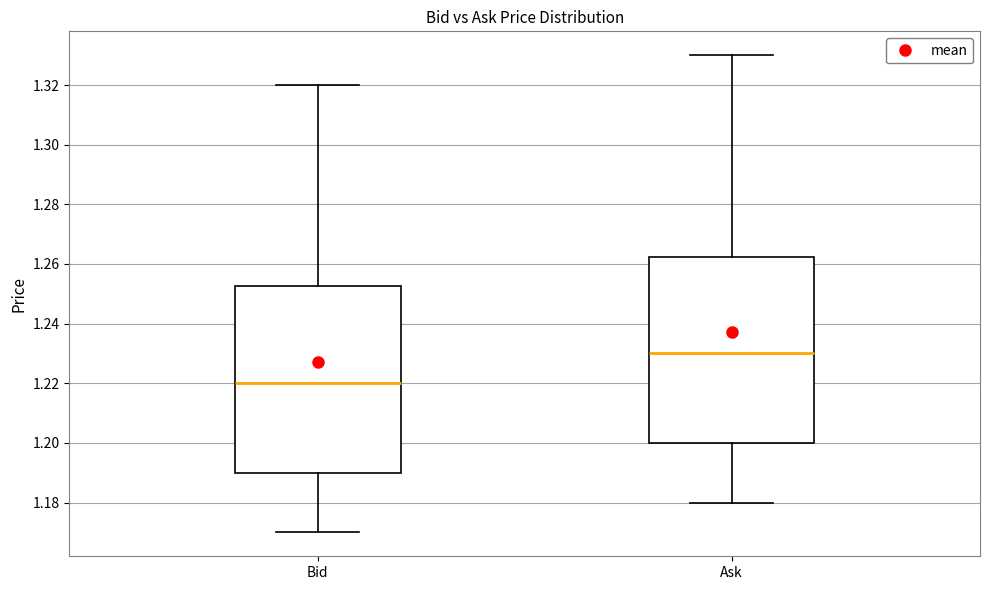

Which box's median line is the lowest?

Bid